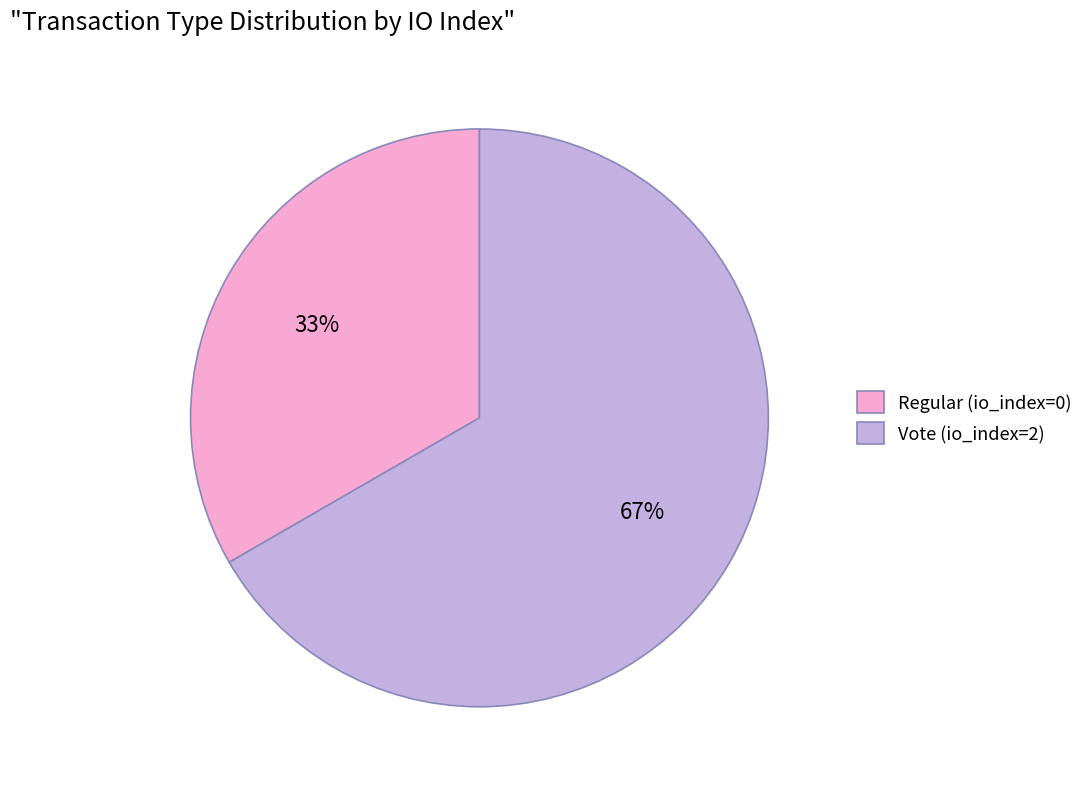

Does any single category account for the majority?

Yes